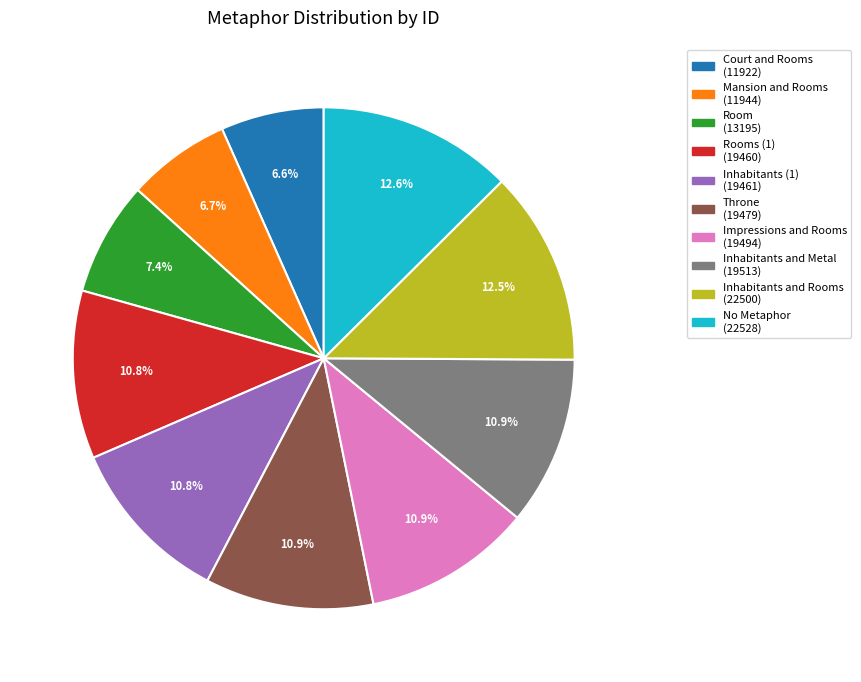

Do Impressions and Rooms (19494) and Room (13195) together represent more than half of the pie?

No